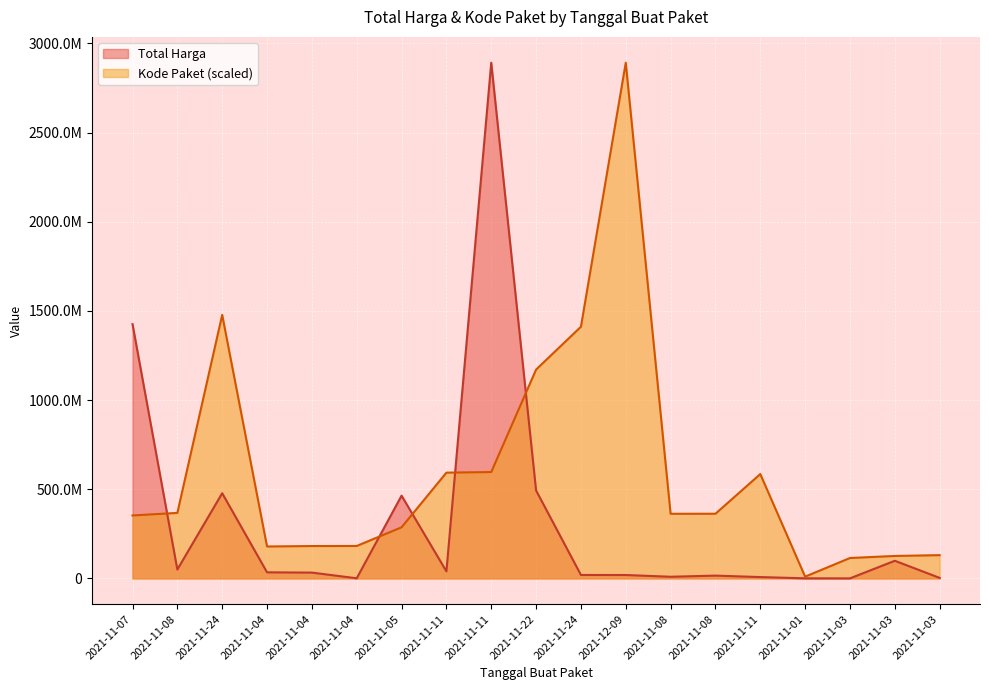

List the labels in order of Kode Paket value, largest first.

2021-12-09, 2021-11-24, 2021-11-24, 2021-11-22, 2021-11-11, 2021-11-11, 2021-11-11, 2021-11-08, 2021-11-08, 2021-11-08, 2021-11-07, 2021-11-05, 2021-11-04, 2021-11-04, 2021-11-04, 2021-11-03, 2021-11-03, 2021-11-03, 2021-11-01